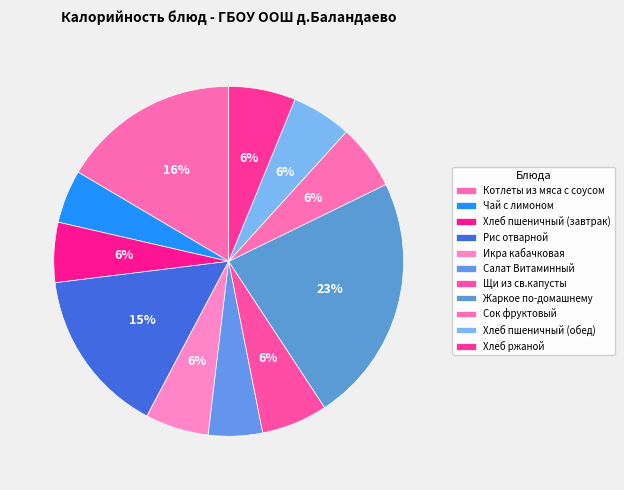

To the nearest percent, what is the difference between the largest and smallest slice percentages?

18%